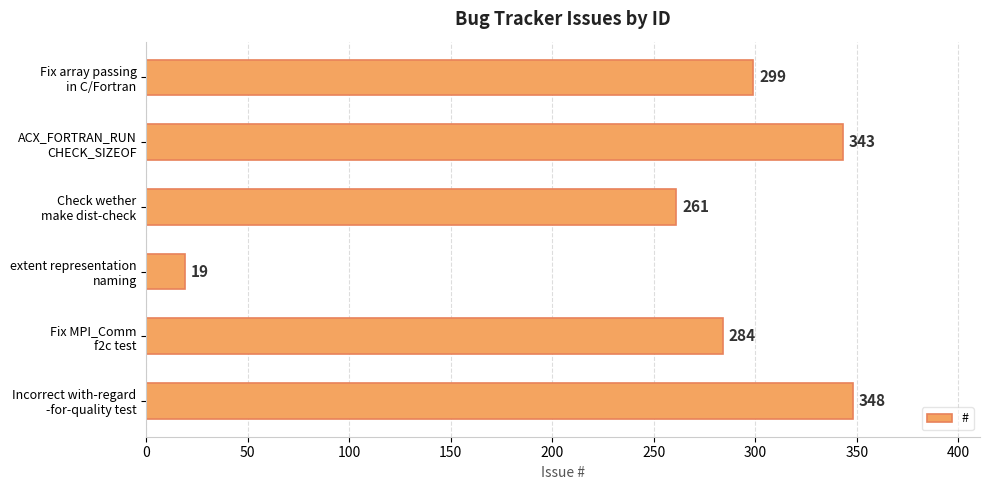

Which category has the highest value across all series?

Incorrect with-regard
-for-quality test